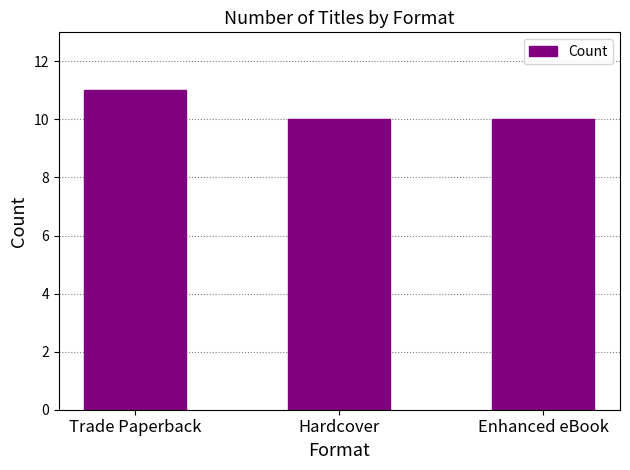

At which category does the chart reach its peak across all series?

Trade Paperback